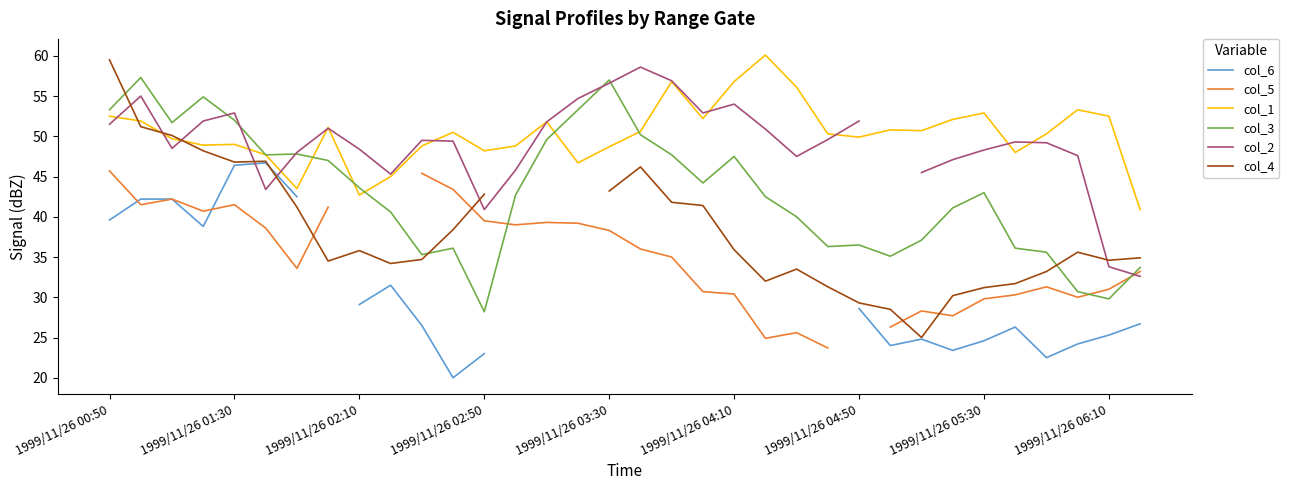

At which label does col_3 reach its minimum?

1999/11/26 02:50